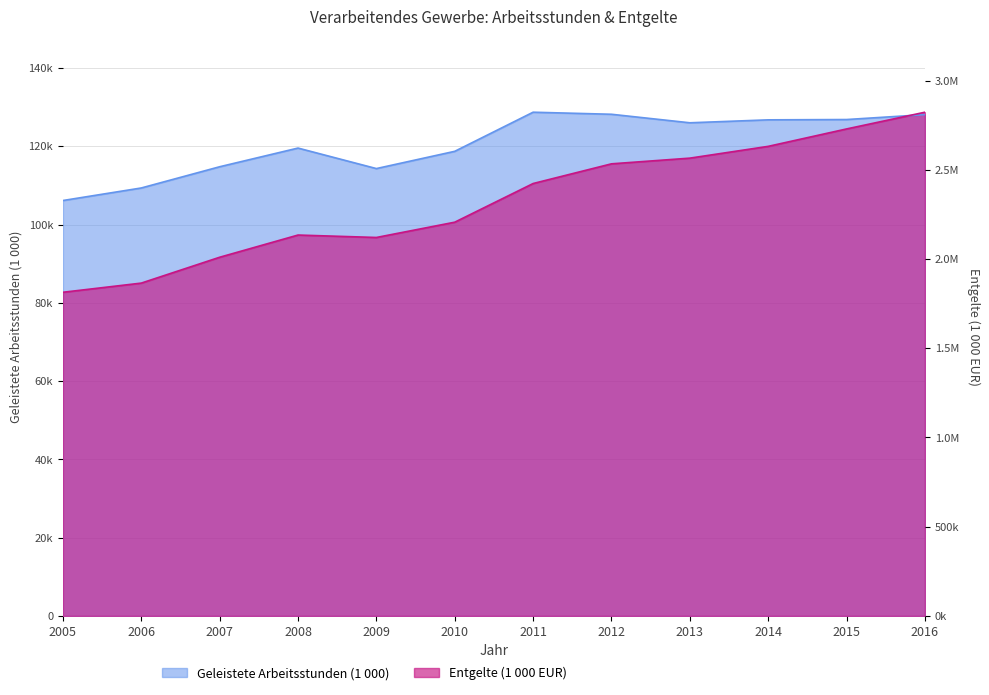

How many values in the Geleistete Arbeitsstunden (1000) series are below 125989?

6